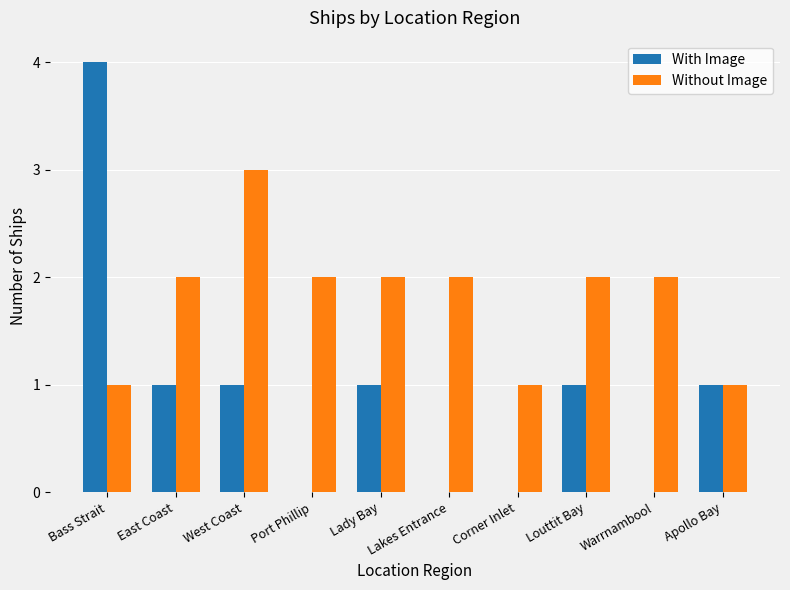

What is the maximum value for Without Image?

3